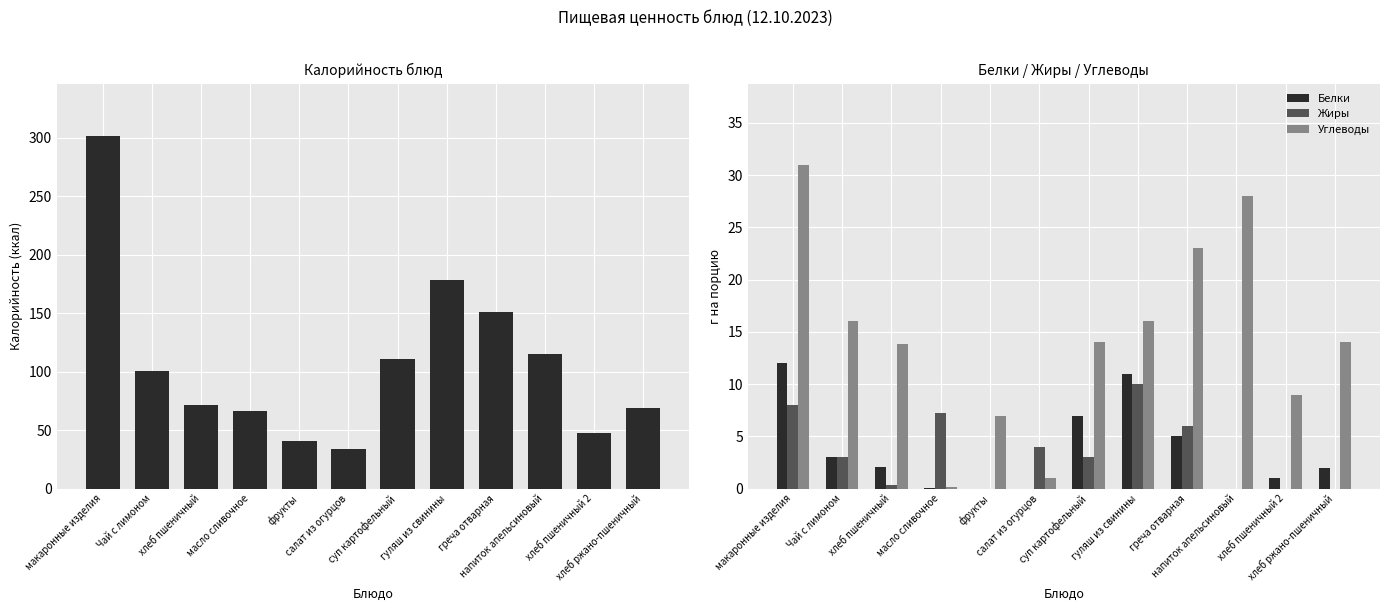

How many series are shown in this chart?

4